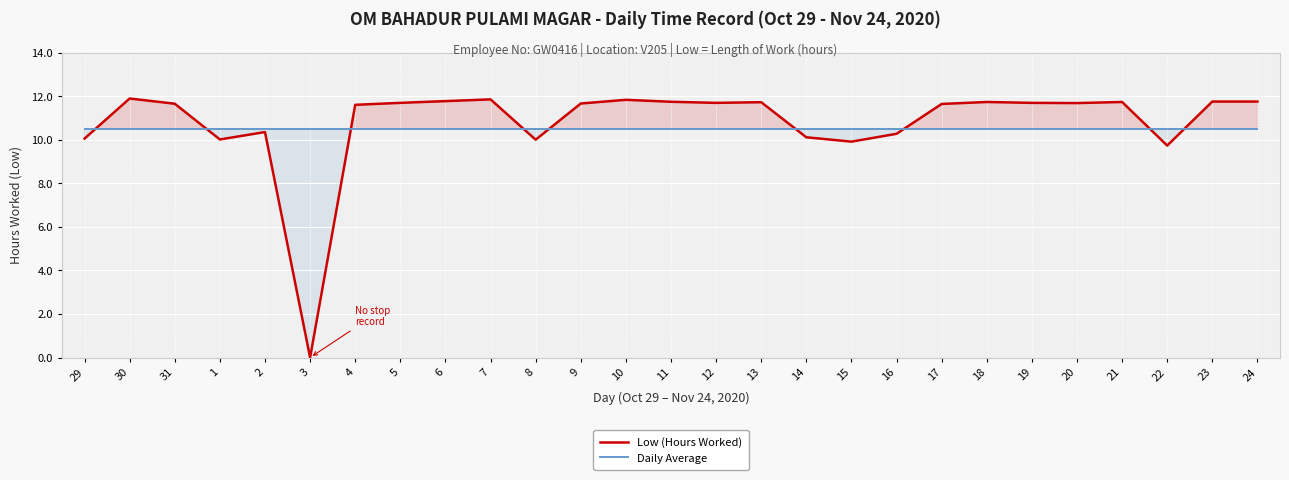

True or false: Daily Average and Low (Hours Worked) intersect in this chart.

True